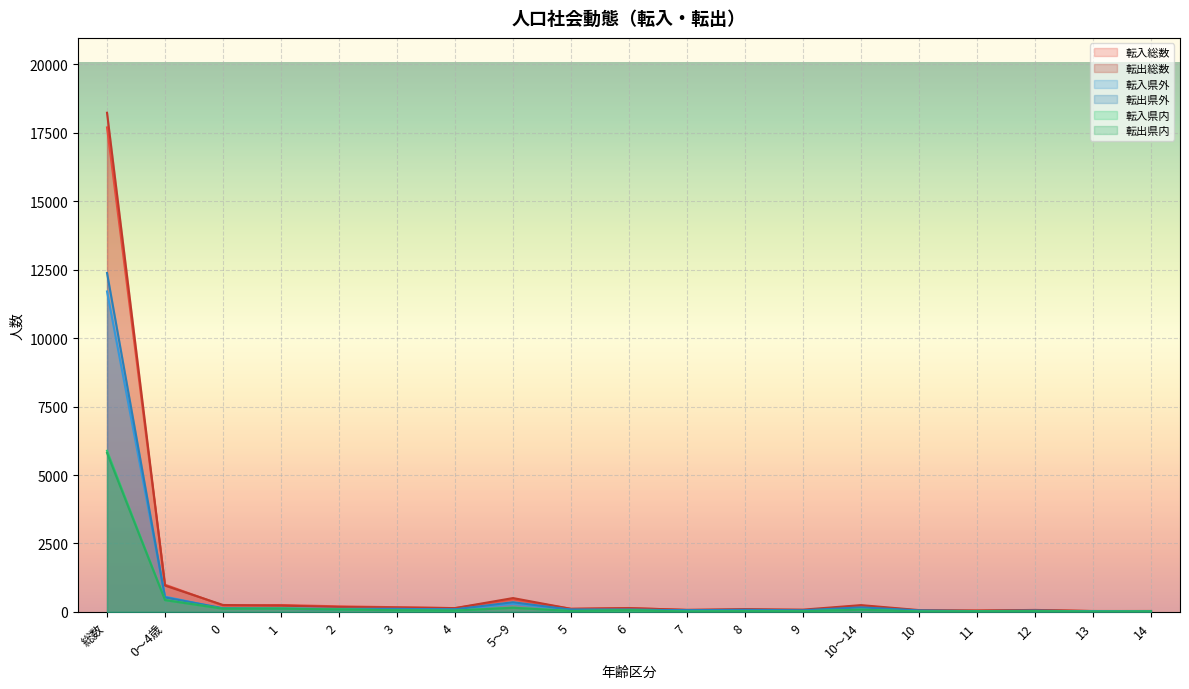

The 転入県外 series shows 29 at 8. True or false?

False